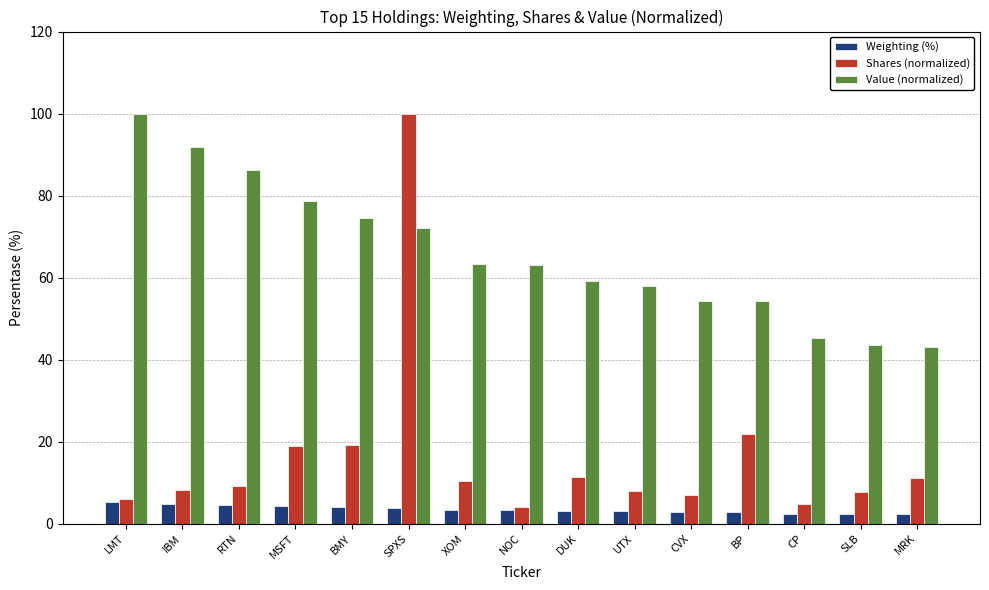

How many groups of bars are there?

15